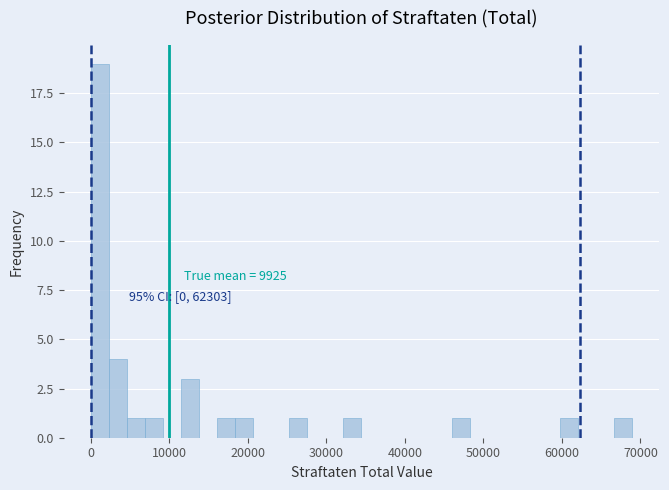

Read against the x-axis, roughly where is the centre of the tallest bar?

1000